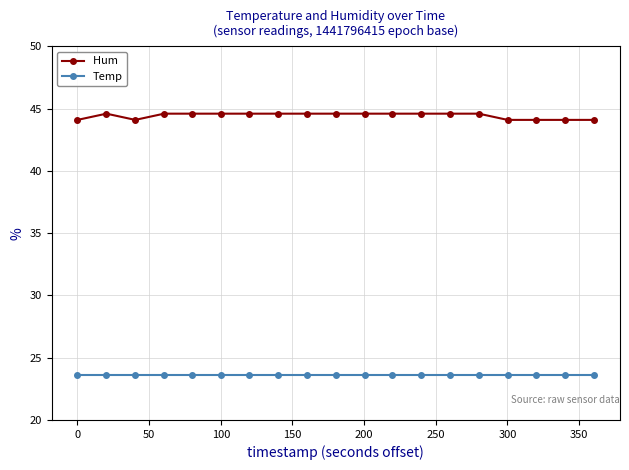

What is the smallest value displayed?

23.6